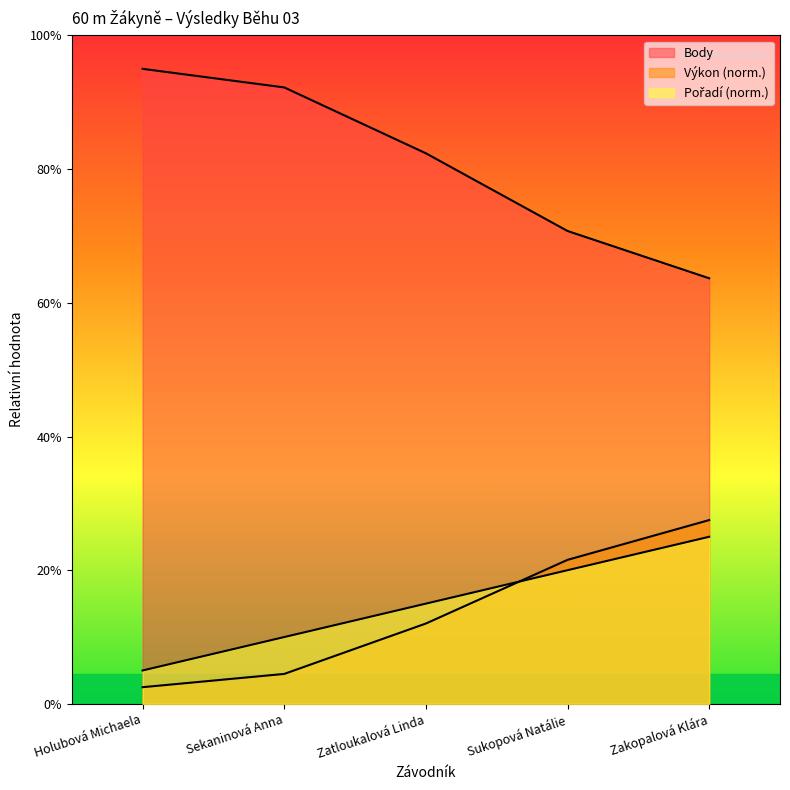

True or false: Body and Pořadí cross at least once.

False